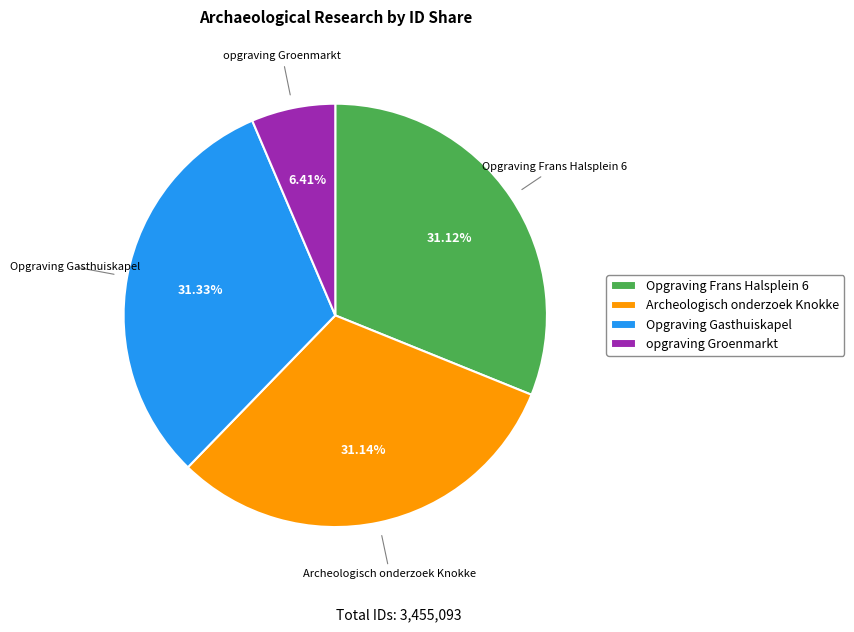

What portion of the pie excludes opgraving Groenmarkt?

93.6%